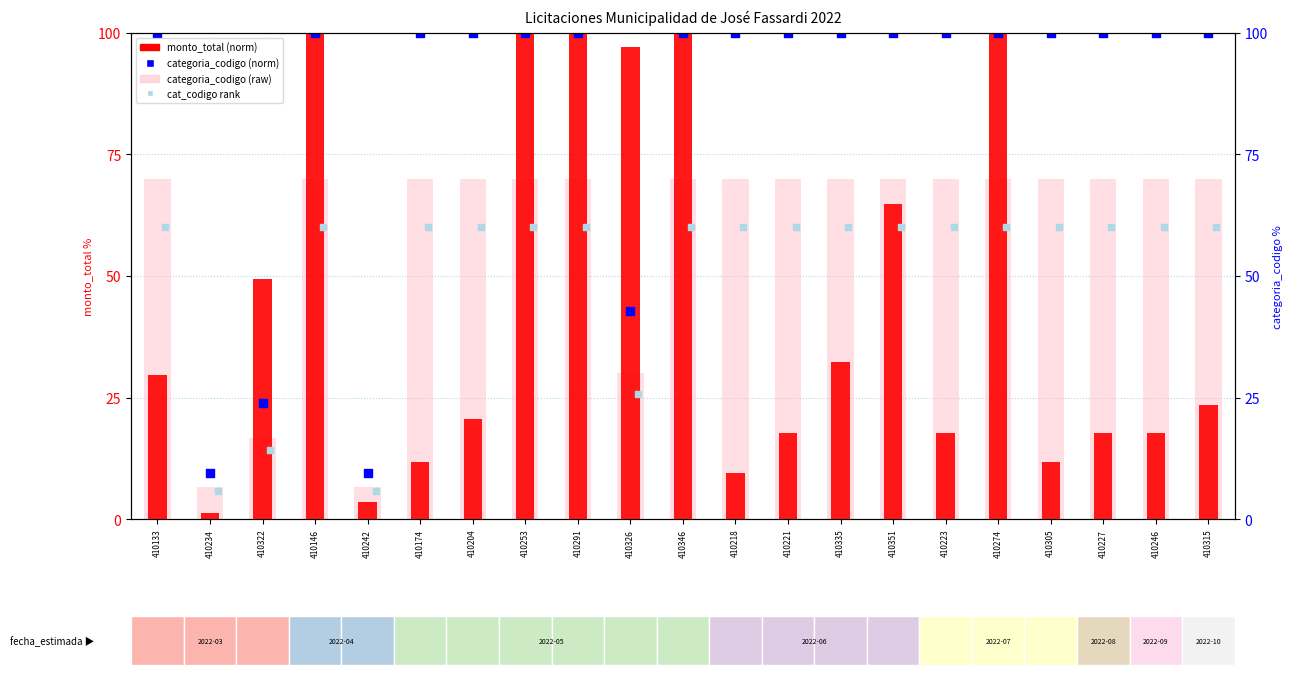

Which series has the widest spread of Y values?

monto_total (normalized)